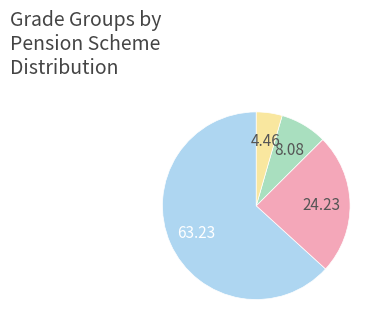

Is there any slice that represents more than half of the pie?

Yes